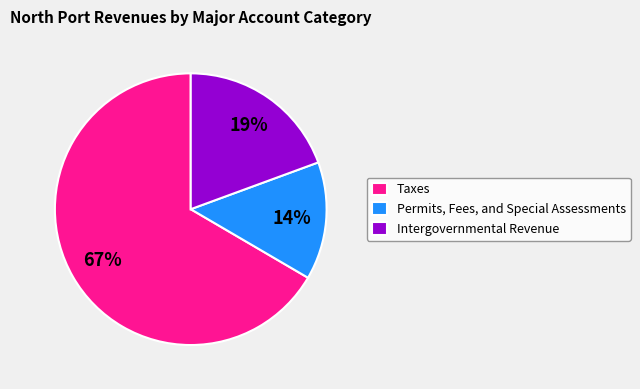

To the nearest percent, what is the difference between the largest and smallest slice percentages?

53%